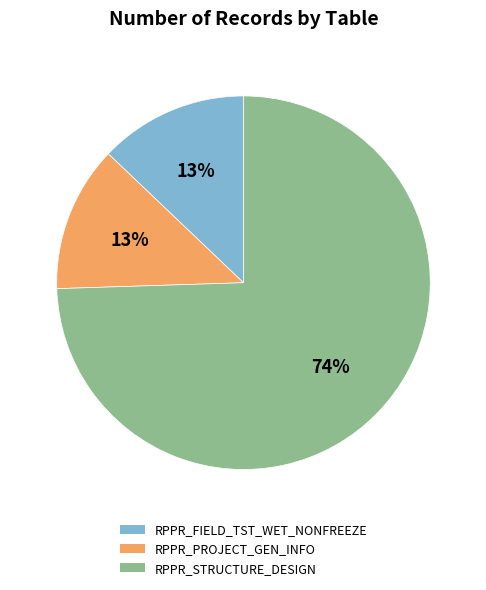

How many segments does this pie chart have?

3